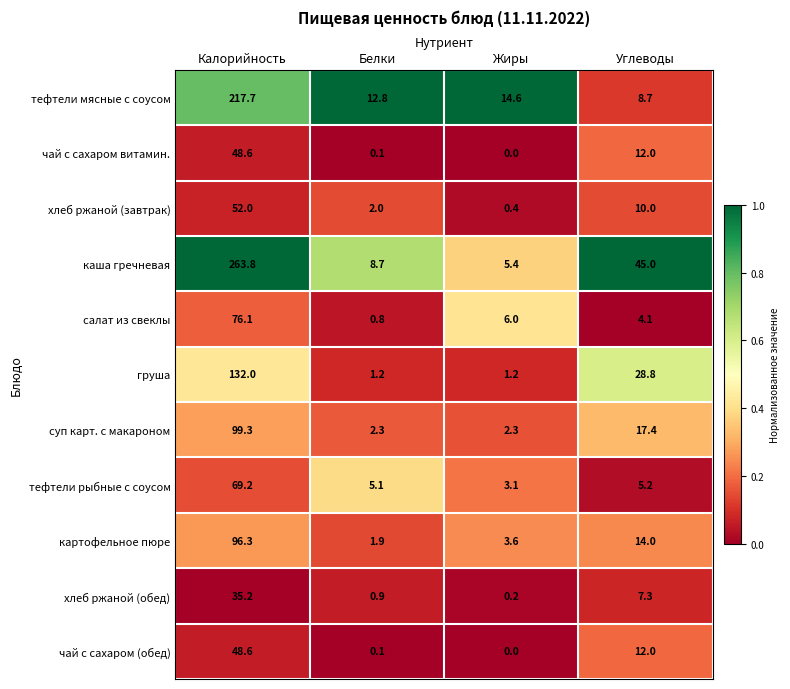

Which series changed the most between Белки and Жиры?

салат из свеклы